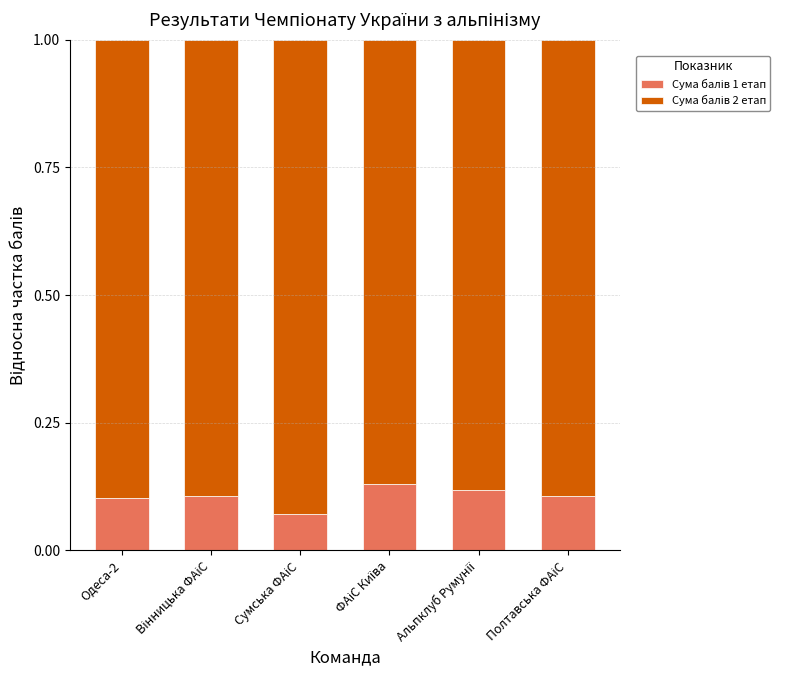

What is the sum of all Сума балів 1 етап values?

0.6